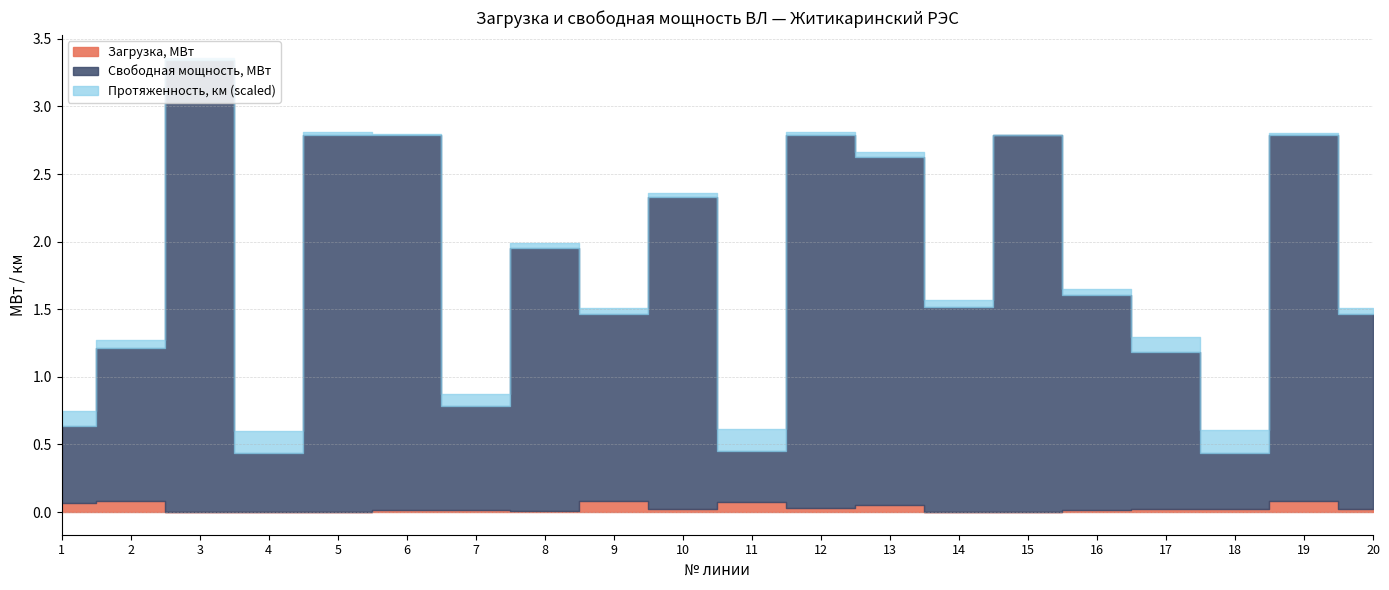

The Свободная мощность, МВт series shows 4.6 at 6. True or false?

False